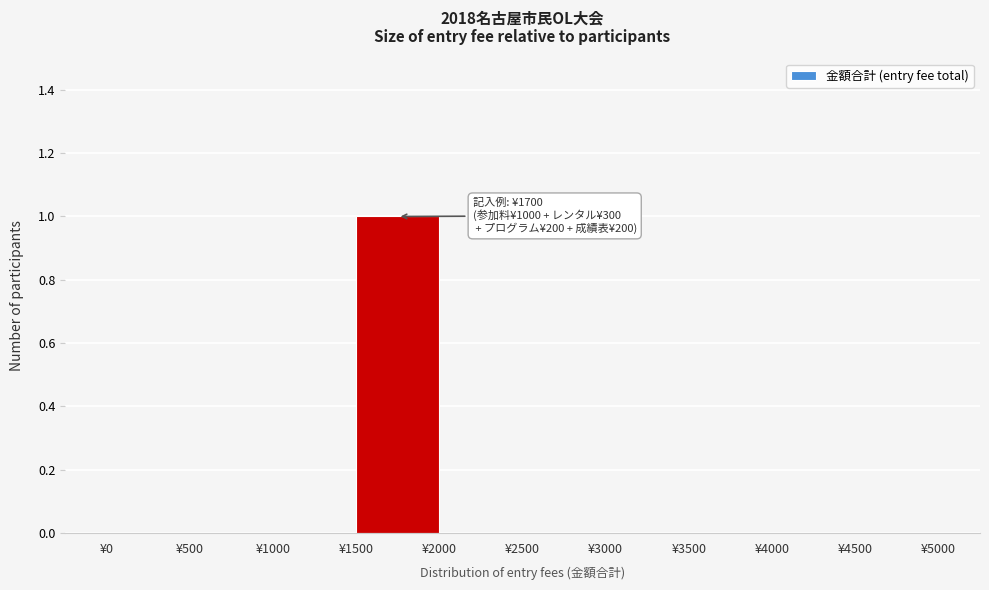

Which range on the x-axis has the tallest bar?

1500 to 2000